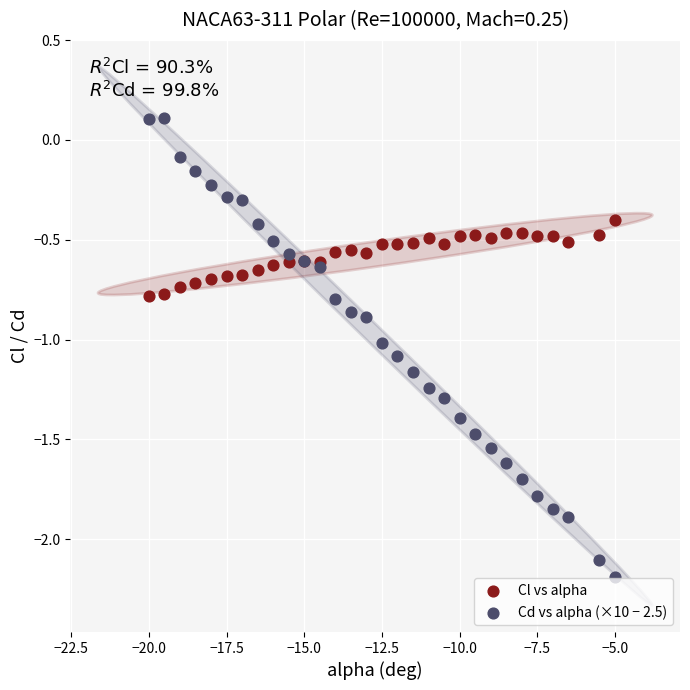

What are all the series names shown in the legend?

Cl vs alpha, Cd vs alpha (×10 − 2.5)